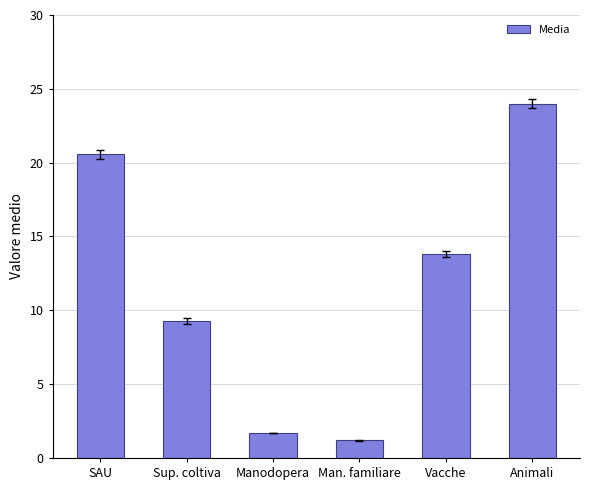

How many values exceed 13?

3